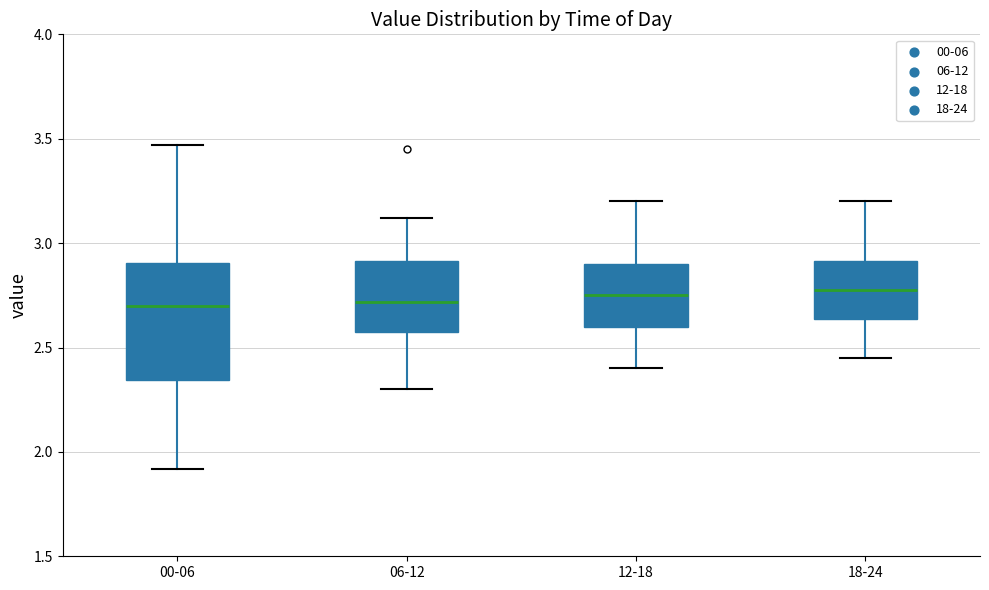

Where does the lower whisker of the box for 12-18 end on the y-axis? The values are not printed on the chart, so give them approximately, as read against the axis.

2.40